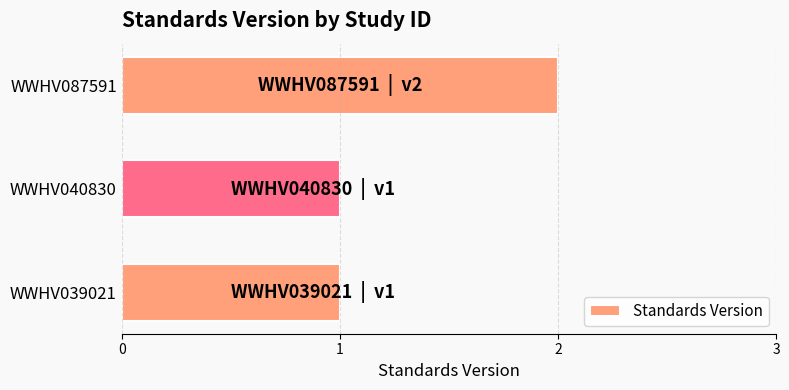

Which category has the highest value across all series?

WWHV087591